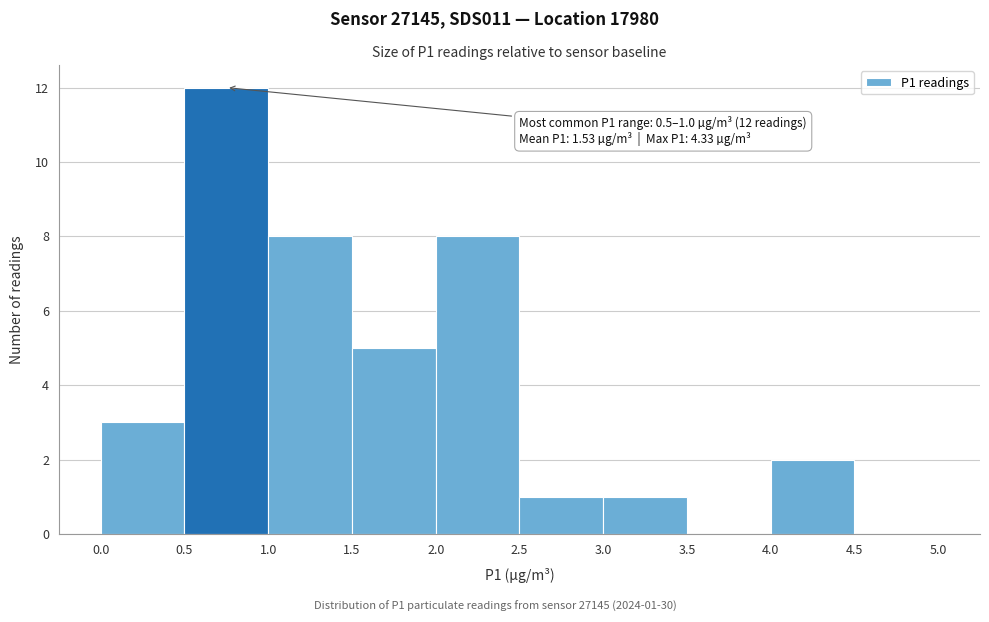

Which range on the x-axis has the tallest bar?

0.5 to 1.0